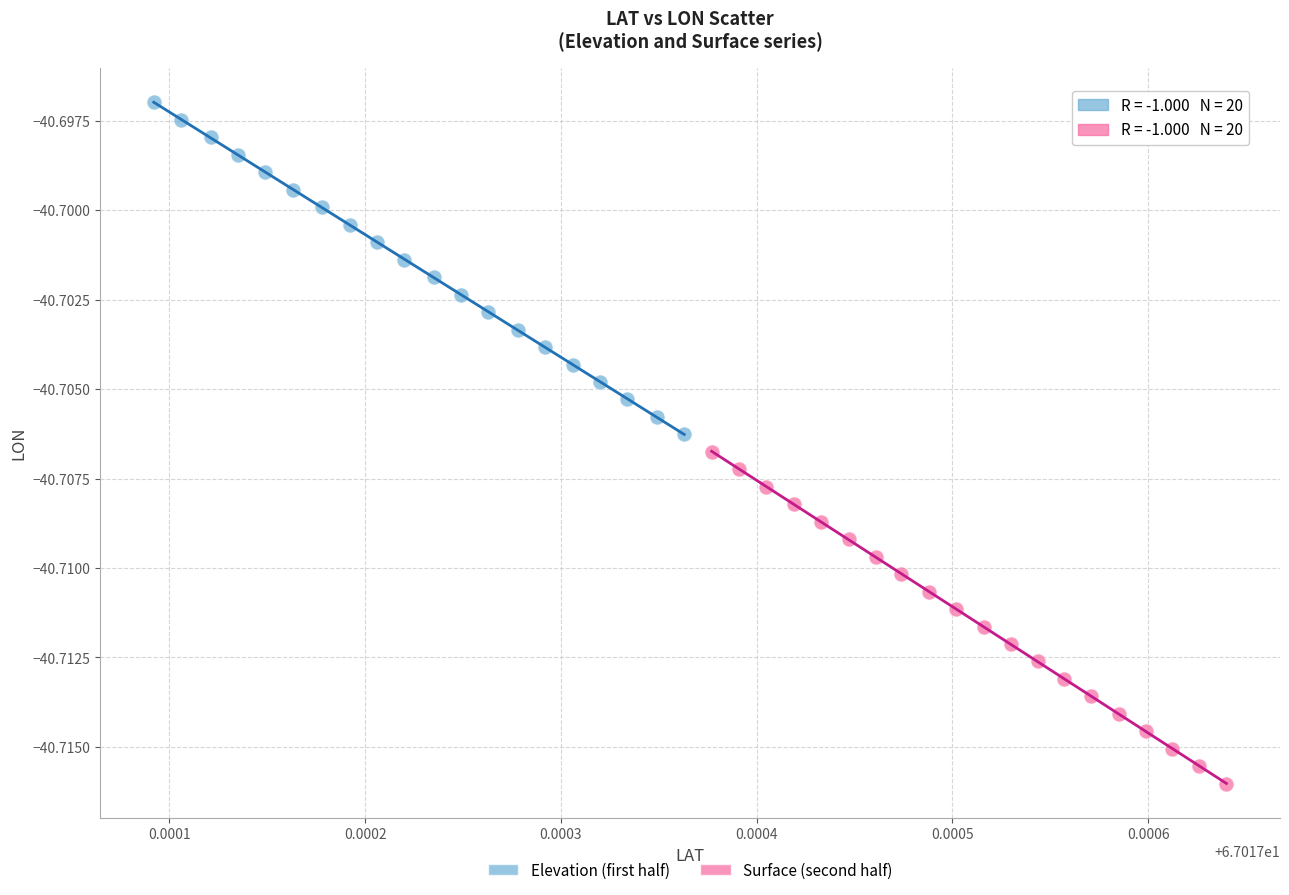

Which series reaches the minimum Y coordinate?

Surface (second half)